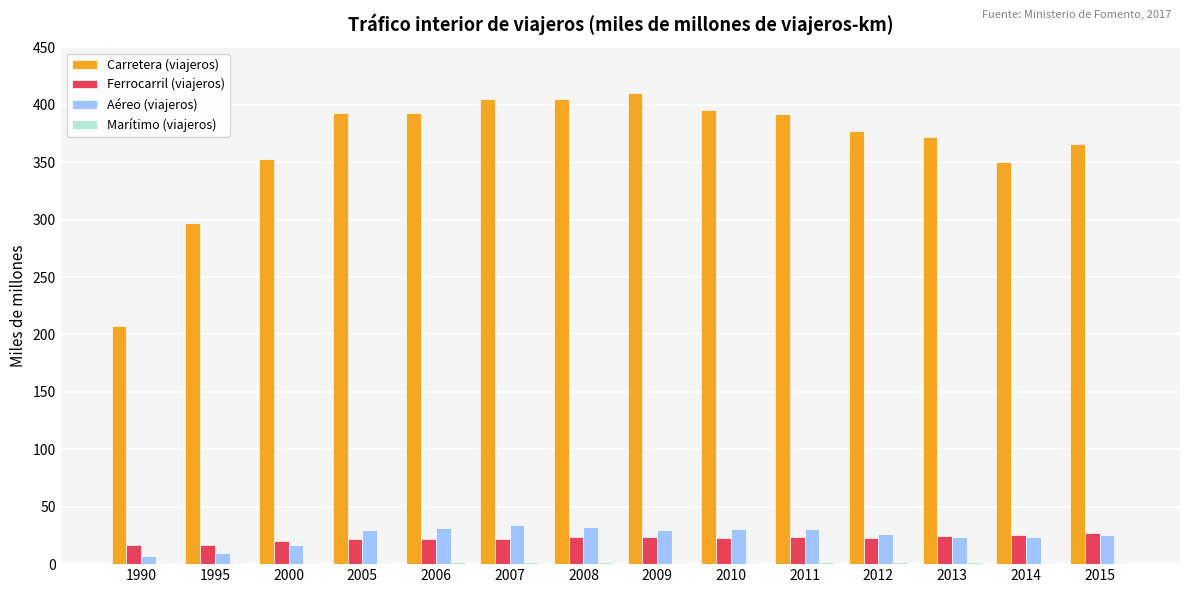

Is it true that Aéreo (viajeros) equals 47.6 at 2006?

False